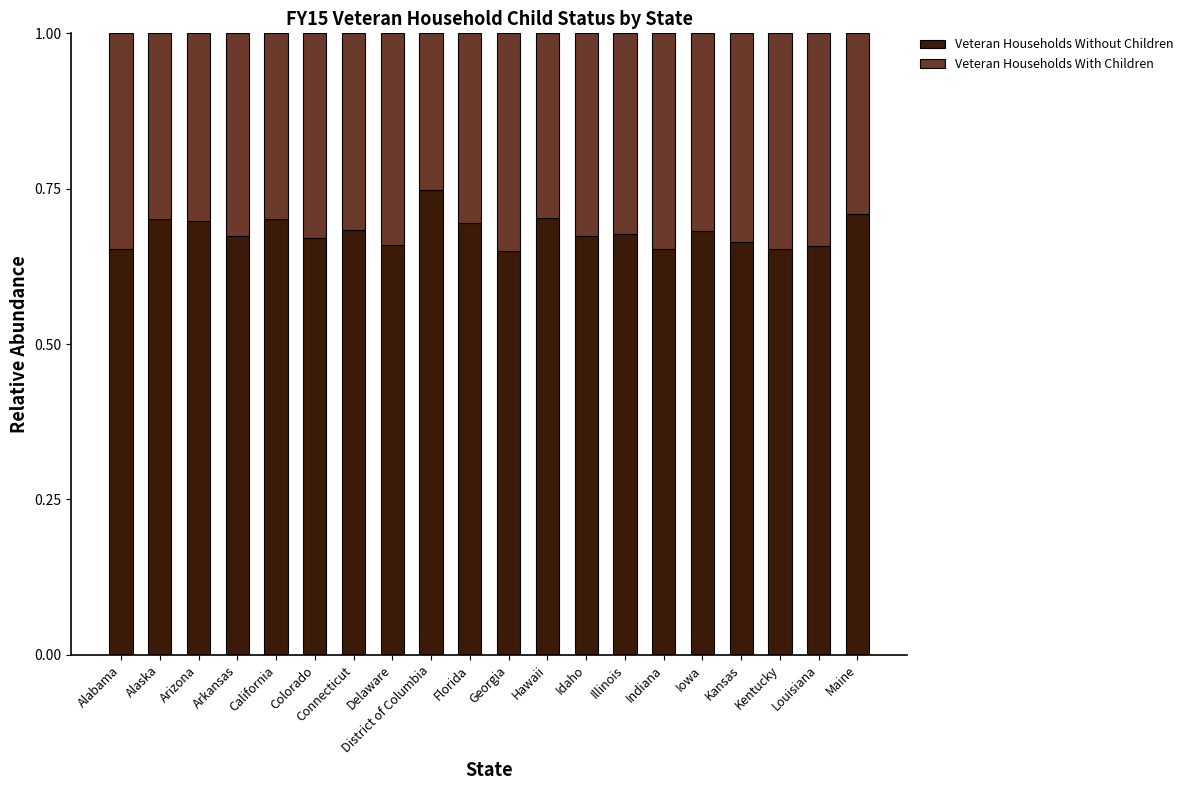

What is the total value across all series at Delaware?

1.0